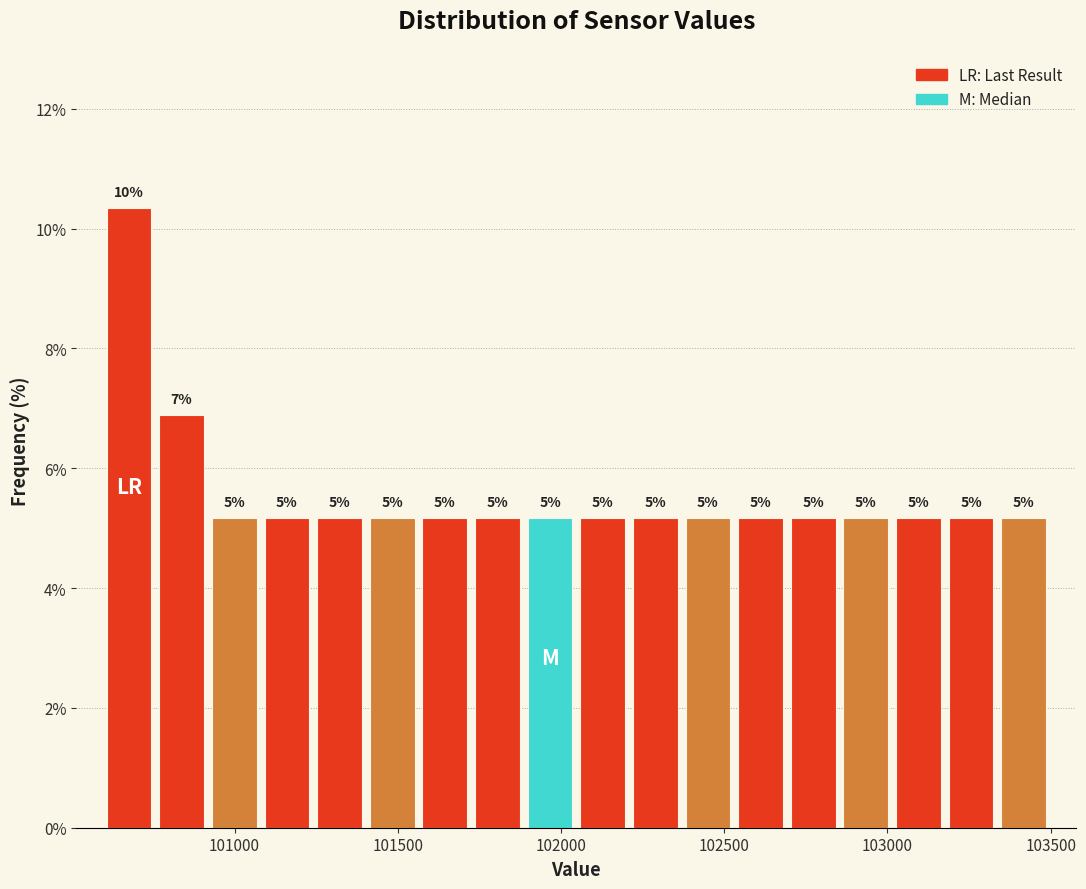

Read against the x-axis, roughly where is the centre of the tallest bar?

100700